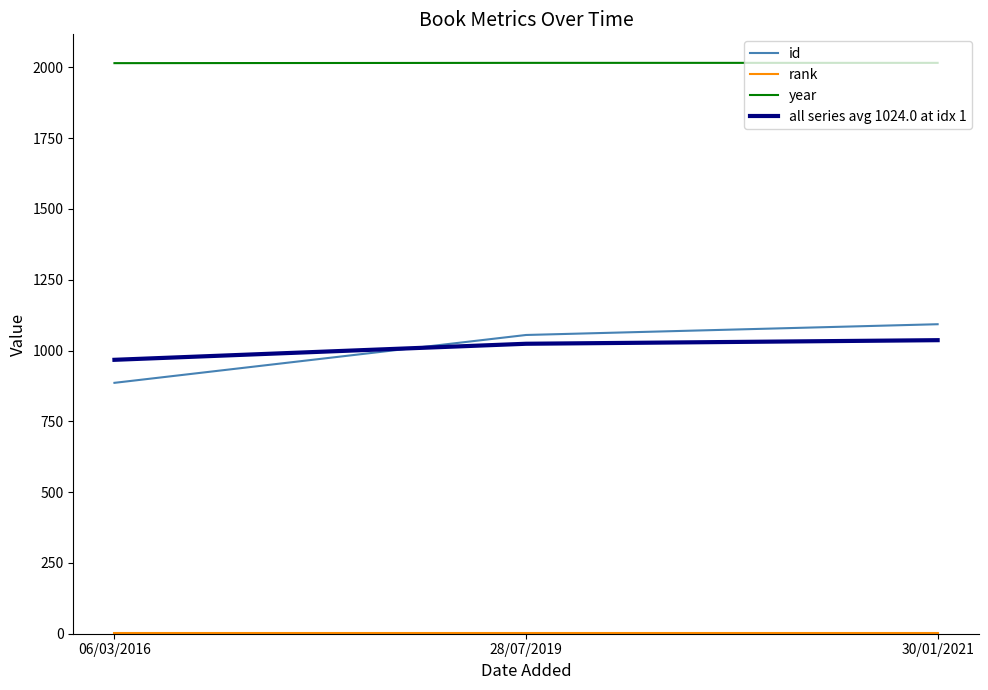

Read the year value at 06/03/2016.

2015.0